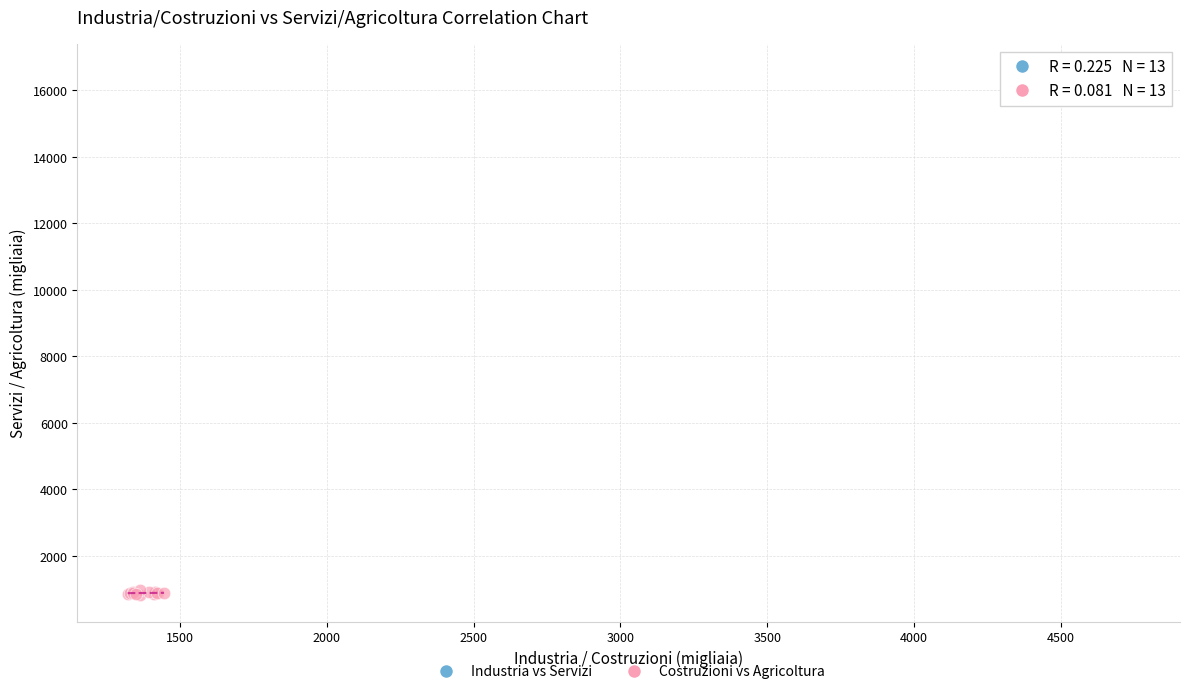

Which series contains the highest Y value?

Industria vs Servizi